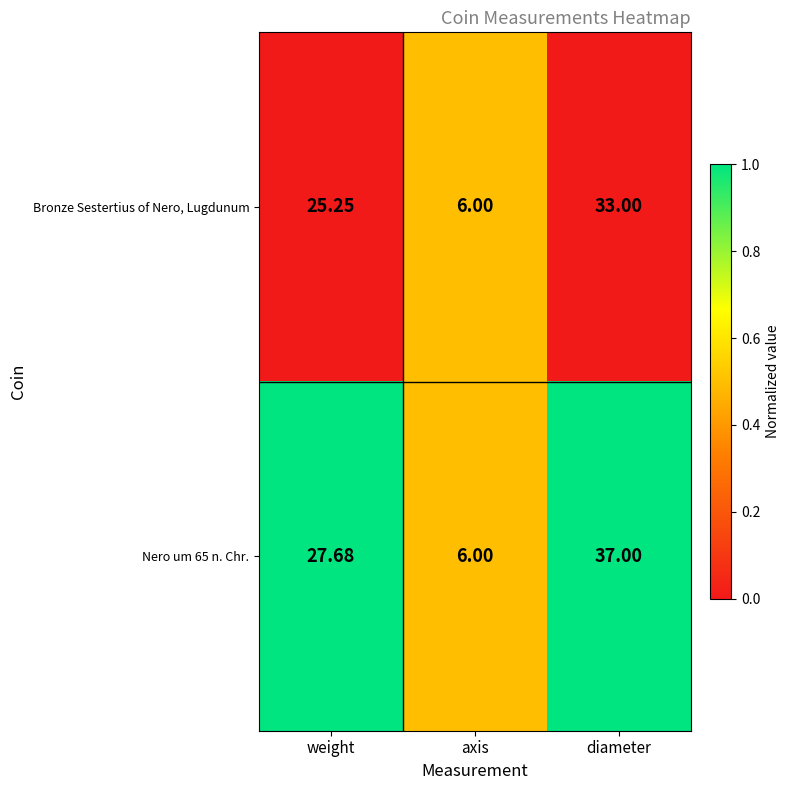

Is the value of Nero um 65 n. Chr. at weight greater than the value of Bronze Sestertius of Nero, Lugdunum at weight?

Yes